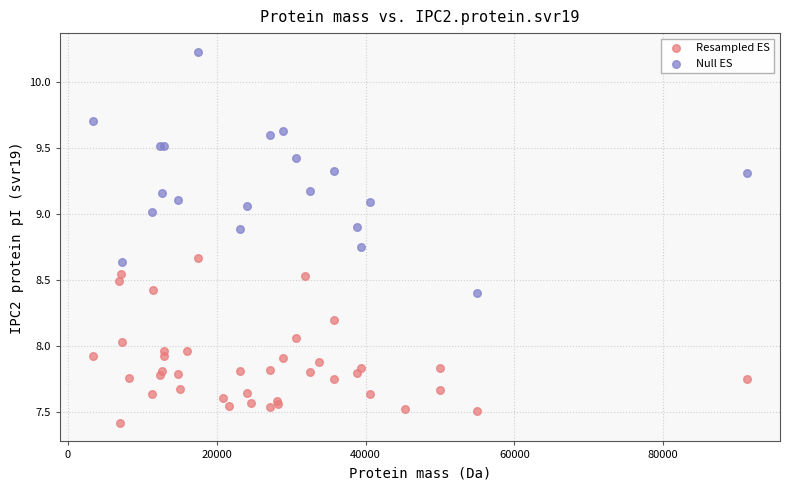

Which series has the widest spread of Y values?

Null ES